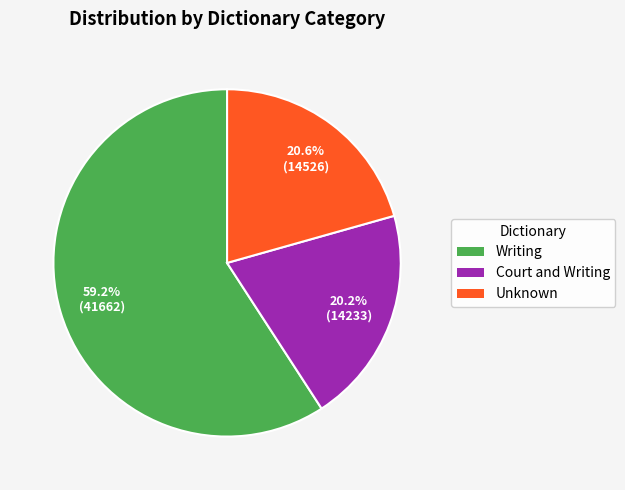

What percentage do Writing and Unknown together represent?

79.8%